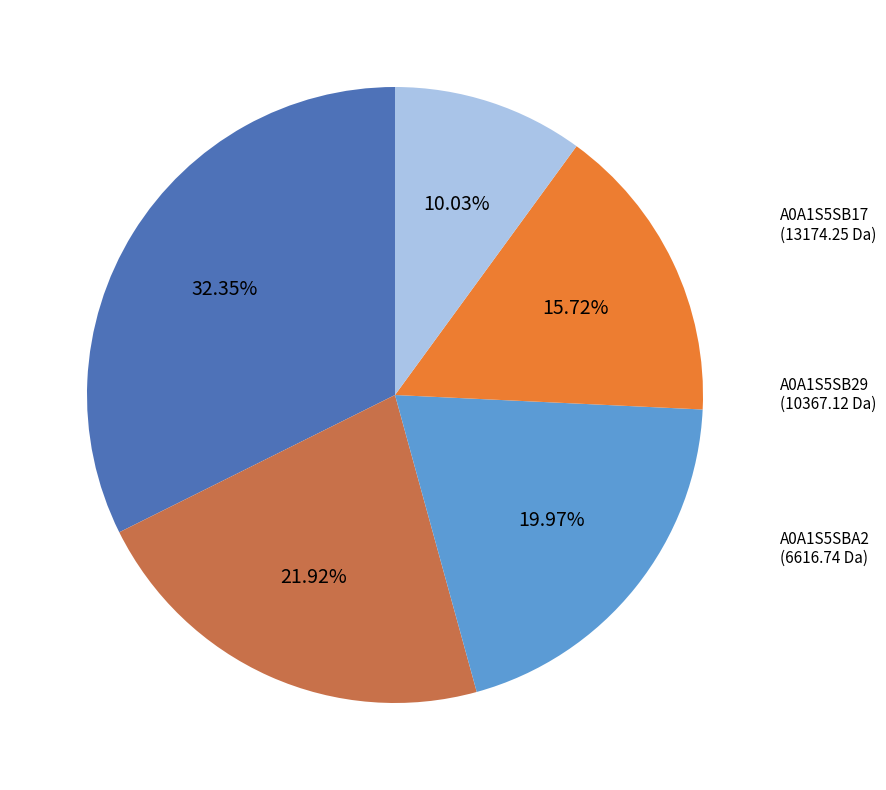

Is there any slice that represents more than half of the pie?

No